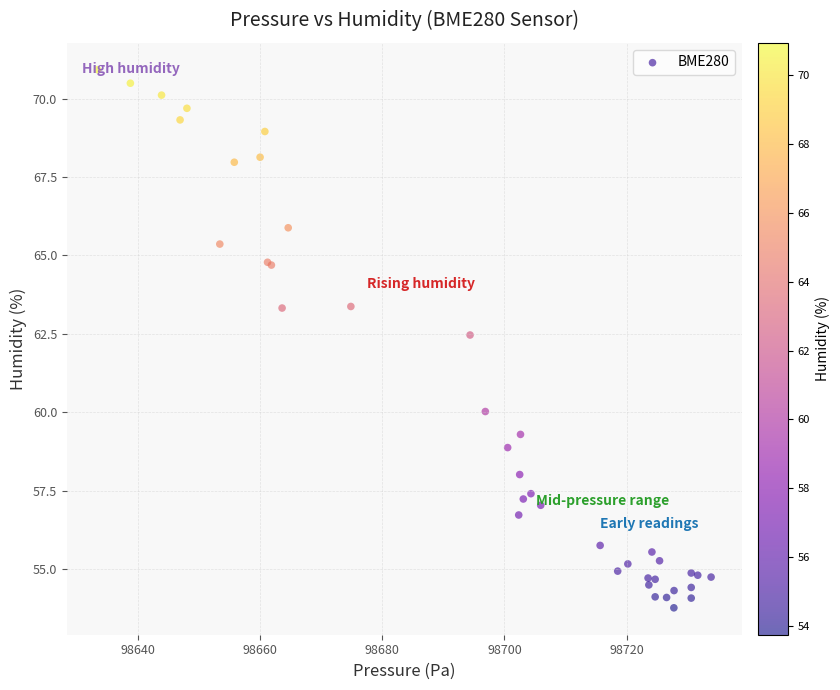

What Y value in the scatter plot is closest to 62?

62.5